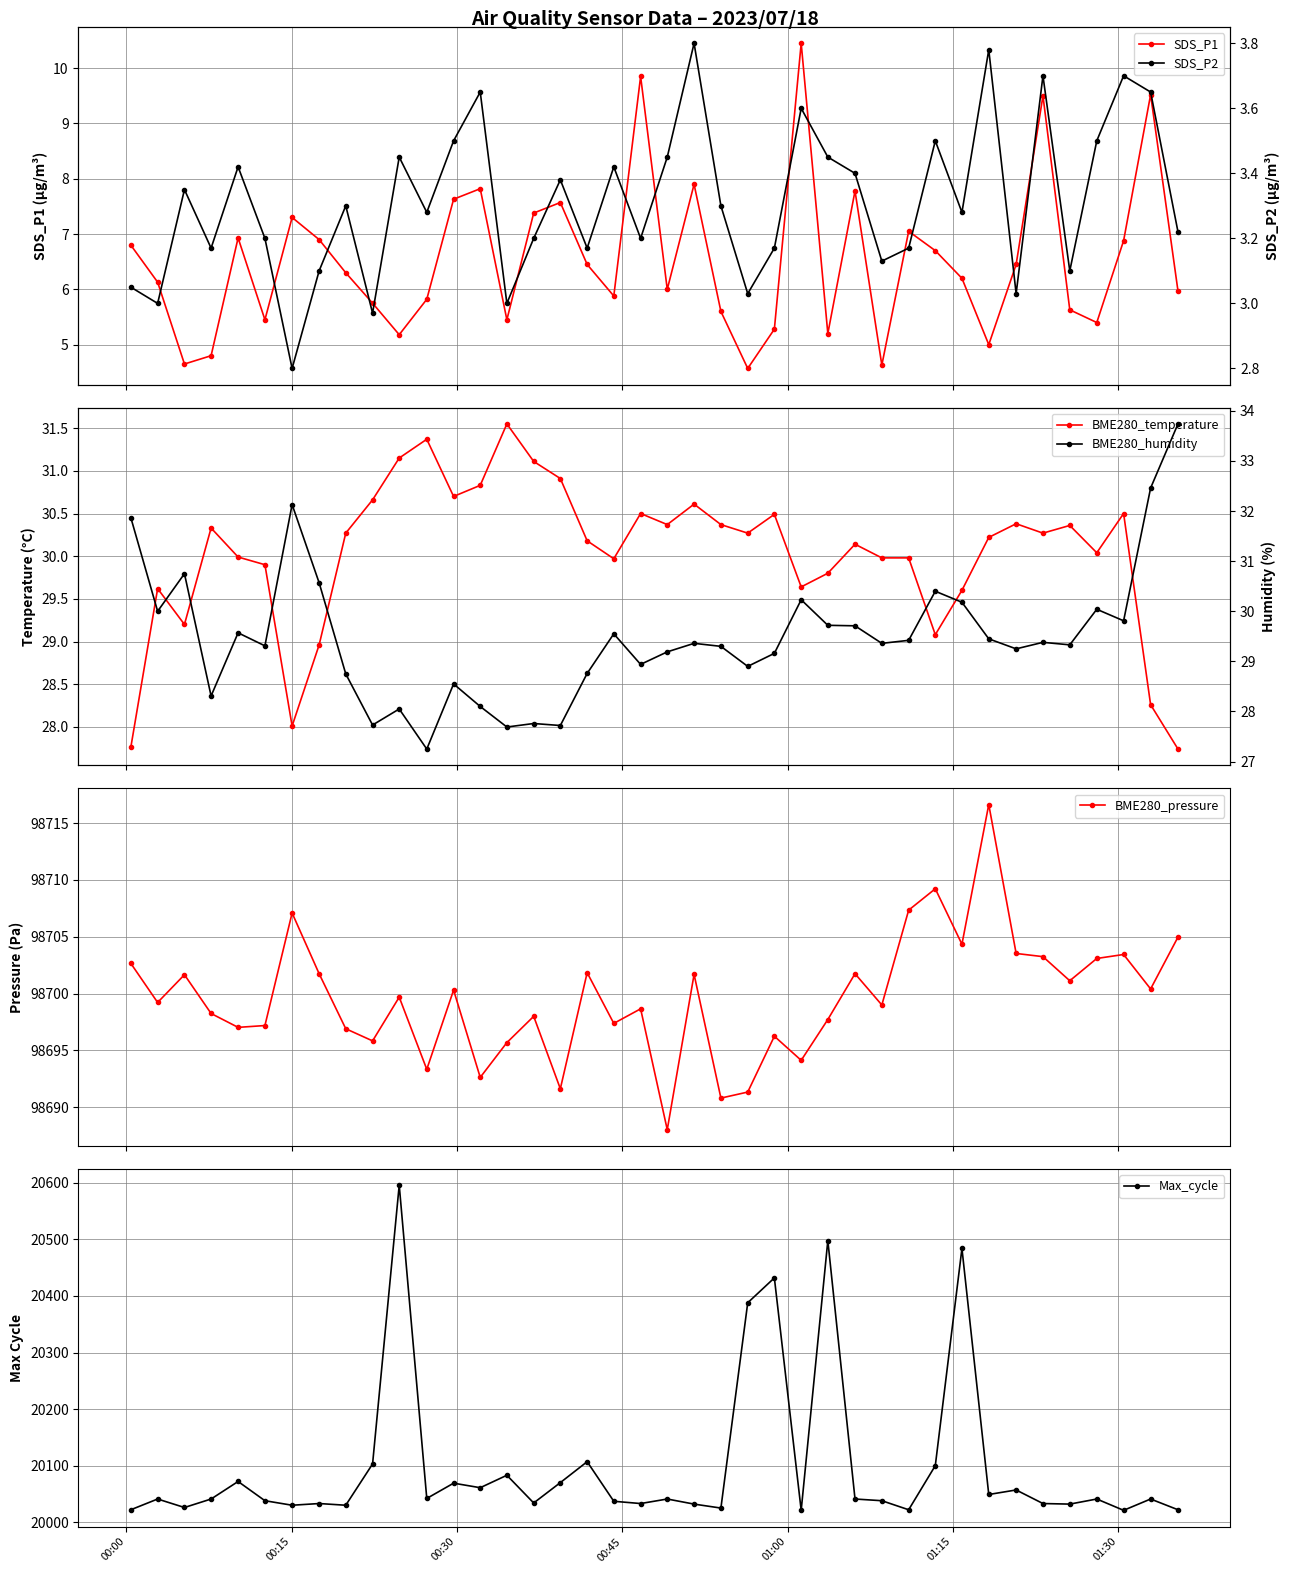

Reading left to right, what are all the values shown in this chart?

SDS_P1: 6.8	6.1	4.7	4.8	6.9	5.5	7.3	6.9	6.3	5.8	5.2	5.8	7.6	7.8	5.5	7.4	7.6	6.5	5.9	9.8	6.0	7.9	5.6	4.6	5.3	10.4	5.2	7.8	4.6	7.0	6.7	6.2	5.0	6.5	9.5	5.6	5.4	6.9	9.5	6.0
BME280_temperature: 27.8	29.6	29.2	30.3	30.0	29.9	28.0	29.0	30.3	30.7	31.1	31.4	30.7	30.8	31.6	31.1	30.9	30.2	30.0	30.5	30.4	30.6	30.4	30.3	30.5	29.6	29.8	30.1	30.0	30.0	29.1	29.6	30.2	30.4	30.3	30.4	30.0	30.5	28.3	27.7
BME280_pressure: 98702.7	98699.2	98701.7	98698.2	98697.0	98697.2	98707.1	98701.8	98696.9	98695.8	98699.7	98693.3	98700.3	98692.6	98695.7	98698.0	98691.6	98701.8	98697.4	98698.7	98688.0	98701.7	98690.8	98691.3	98696.2	98694.1	98697.7	98701.8	98699.0	98707.3	98709.2	98704.3	98716.6	98703.5	98703.2	98701.1	98703.1	98703.4	98700.4	98705.0
Max_cycle: 20022.0	20041.0	20026.0	20041.0	20072.0	20038.0	20030.0	20033.0	20030.0	20103.0	20596.0	20042.0	20069.0	20061.0	20083.0	20034.0	20070.0	20107.0	20037.0	20033.0	20041.0	20032.0	20025.0	20388.0	20432.0	20021.0	20498.0	20041.0	20038.0	20022.0	20100.0	20484.0	20049.0	20057.0	20033.0	20032.0	20041.0	20021.0	20041.0	20022.0
SDS_P2: 3.0	3.0	3.4	3.2	3.4	3.2	2.8	3.1	3.3	3.0	3.5	3.3	3.5	3.6	3.0	3.2	3.4	3.2	3.4	3.2	3.5	3.8	3.3	3.0	3.2	3.6	3.5	3.4	3.1	3.2	3.5	3.3	3.8	3.0	3.7	3.1	3.5	3.7	3.6	3.2
BME280_humidity: 31.9	30.0	30.8	28.3	29.6	29.3	32.1	30.6	28.8	27.7	28.1	27.2	28.6	28.1	27.7	27.8	27.7	28.8	29.6	28.9	29.2	29.4	29.3	28.9	29.2	30.2	29.7	29.7	29.4	29.4	30.4	30.2	29.4	29.2	29.4	29.3	30.0	29.8	32.5	33.7